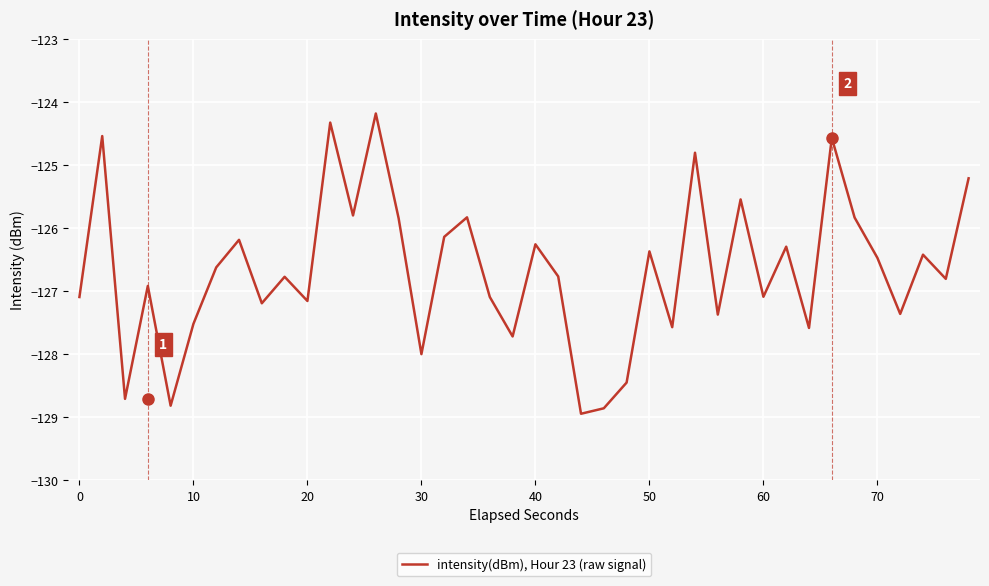

What is the sum of all values?

-5067.0